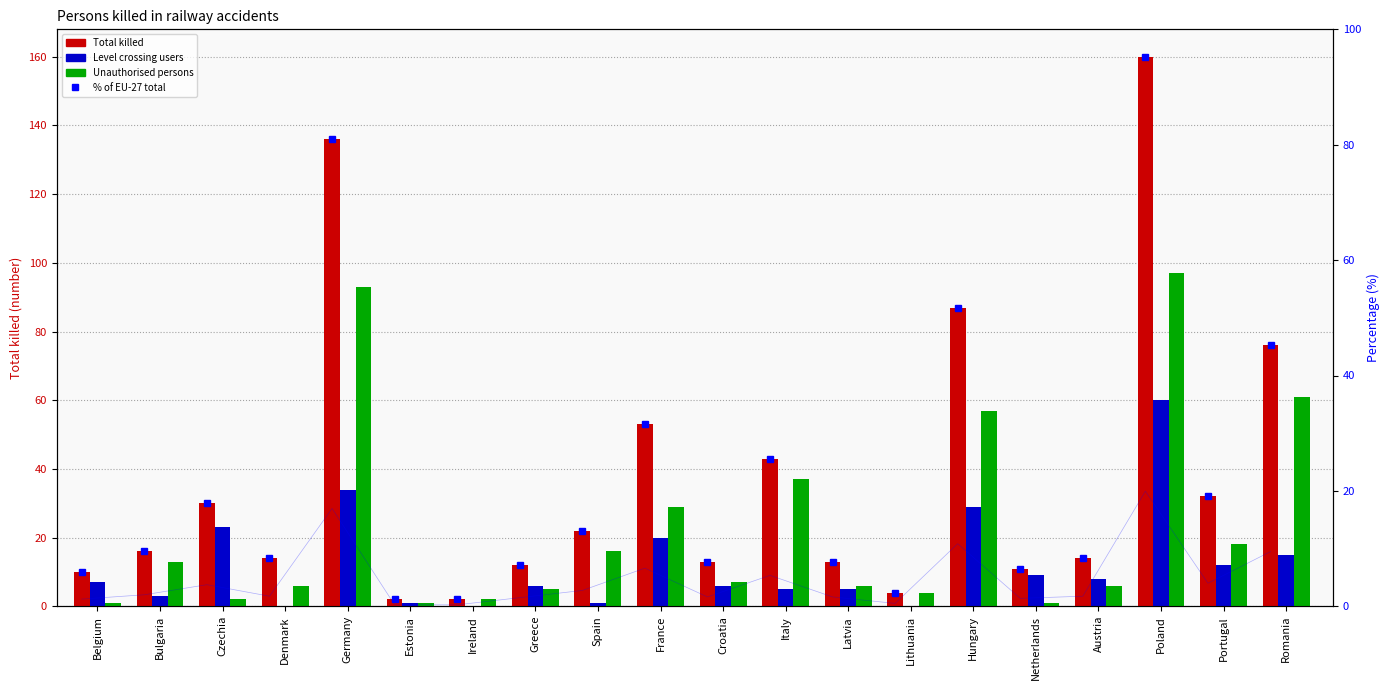

Which category has the lowest value across all series?

Denmark